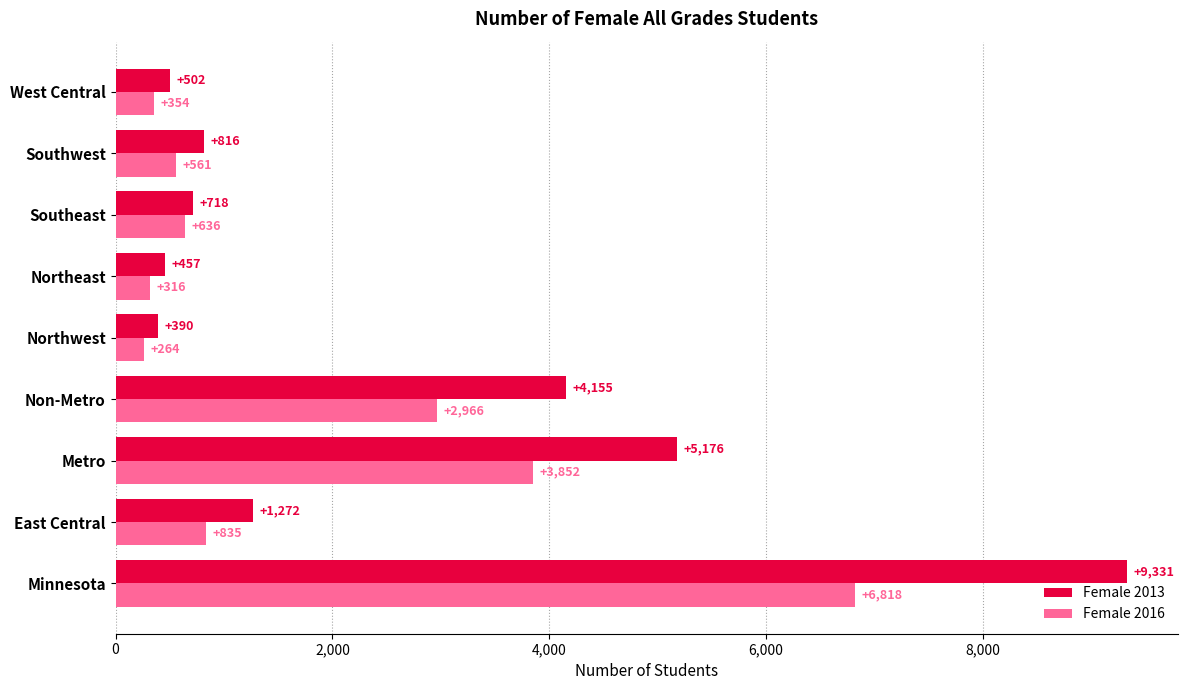

At which category is the sum across all series the highest?

Minnesota